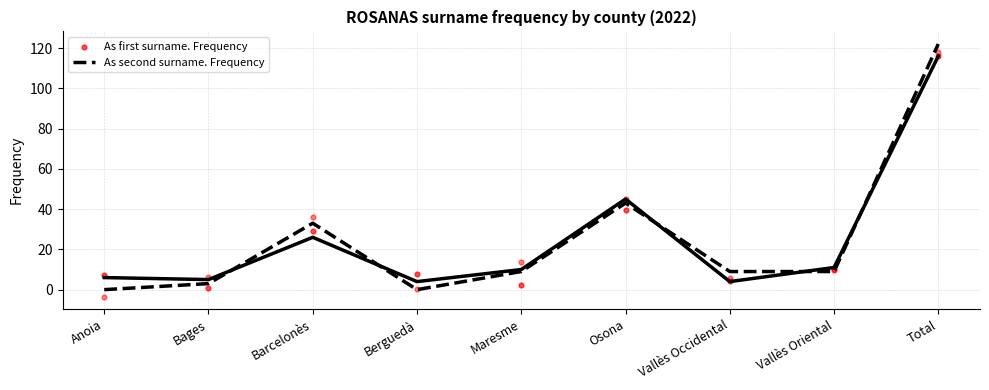

Which series contains the highest Y value?

As second surname. Frequency